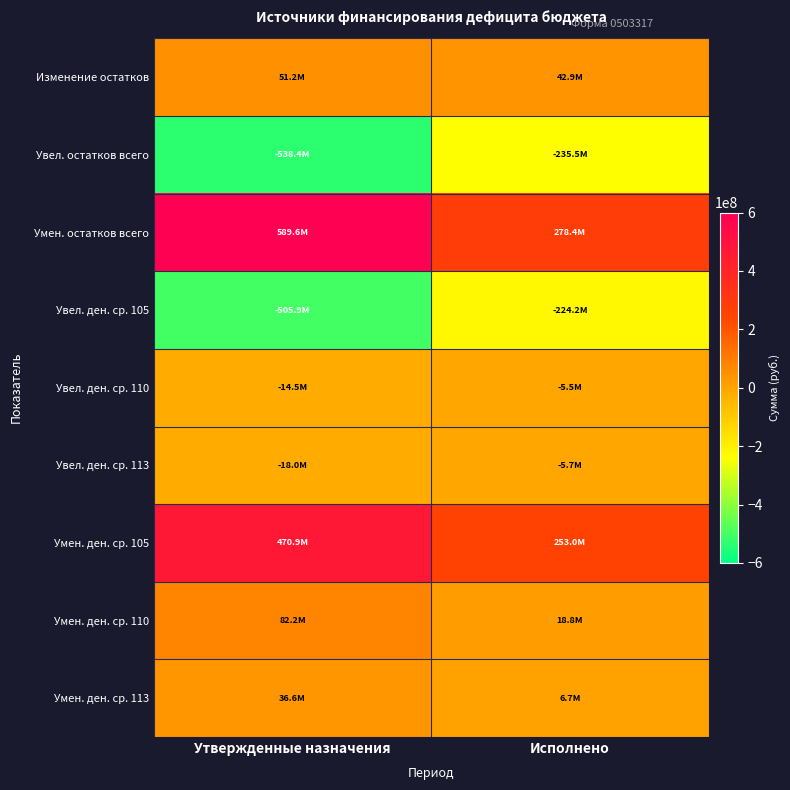

Reading left to right, list all the values displayed in this chart.

Изменение остатков: Утвержденные назначения=51213865.4	Исполнено=42944177.1
Увел. остатков всего: Утвержденные назначения=-538376141.5	Исполнено=-235469739.7
Умен. остатков всего: Утвержденные назначения=589590006.9	Исполнено=278413916.8
Увел. ден. ср. 105: Утвержденные назначения=-505923670.2	Исполнено=-224204097.4
Увел. ден. ср. 110: Утвержденные назначения=-14473461.3	Исполнено=-5546133.9
Увел. ден. ср. 113: Утвержденные назначения=-17979010.0	Исполнено=-5719508.3
Умен. ден. ср. 105: Утвержденные назначения=470869263.9	Исполнено=252954451.7
Умен. ден. ср. 110: Утвержденные назначения=82169361.2	Исполнено=18756191.1
Умен. ден. ср. 113: Утвержденные назначения=36551381.8	Исполнено=6703274.0